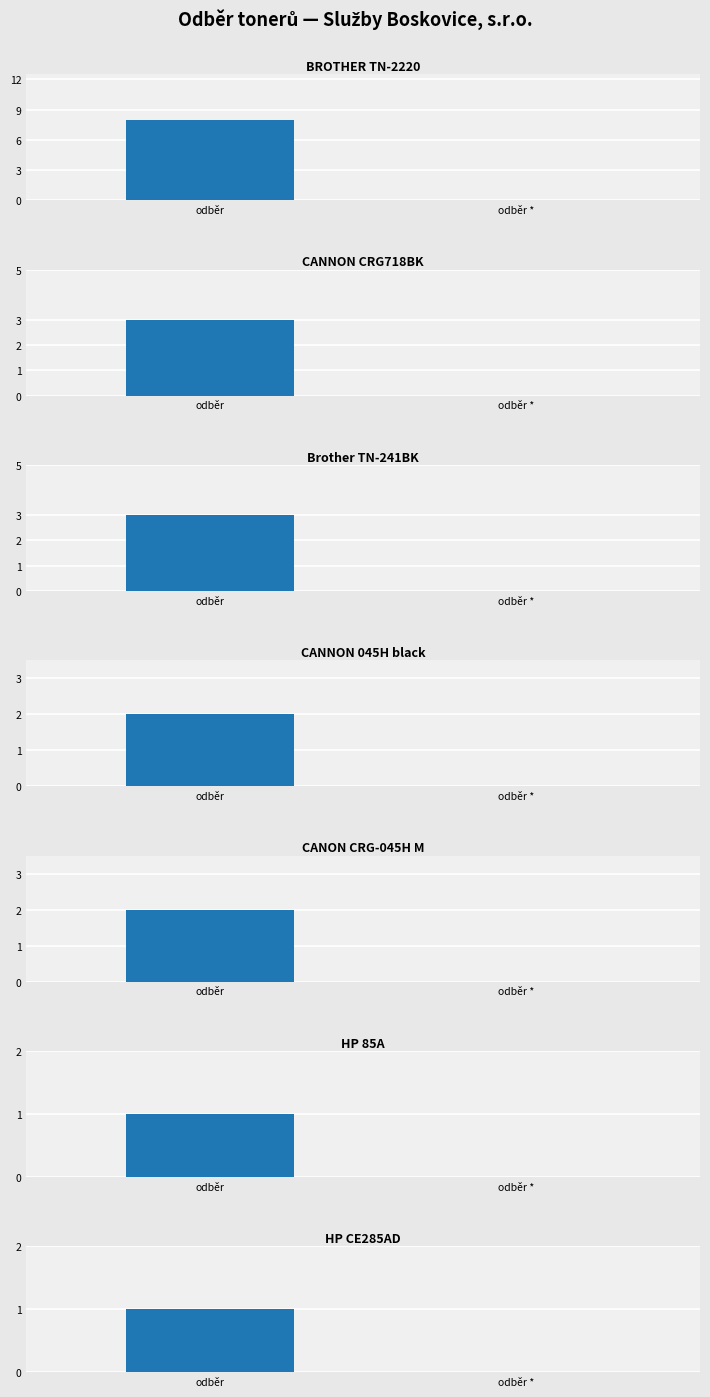

Which series has the widest spread of values?

odber